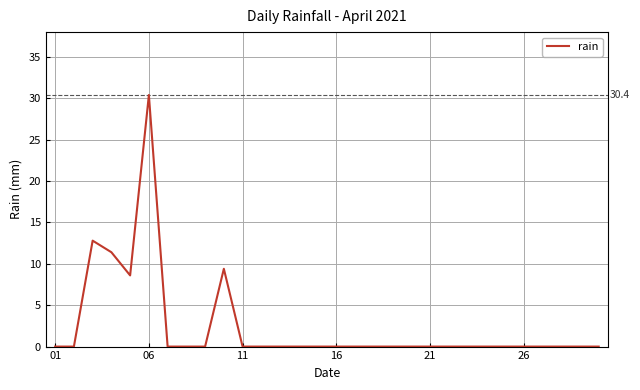

What is the greatest value displayed?

30.4